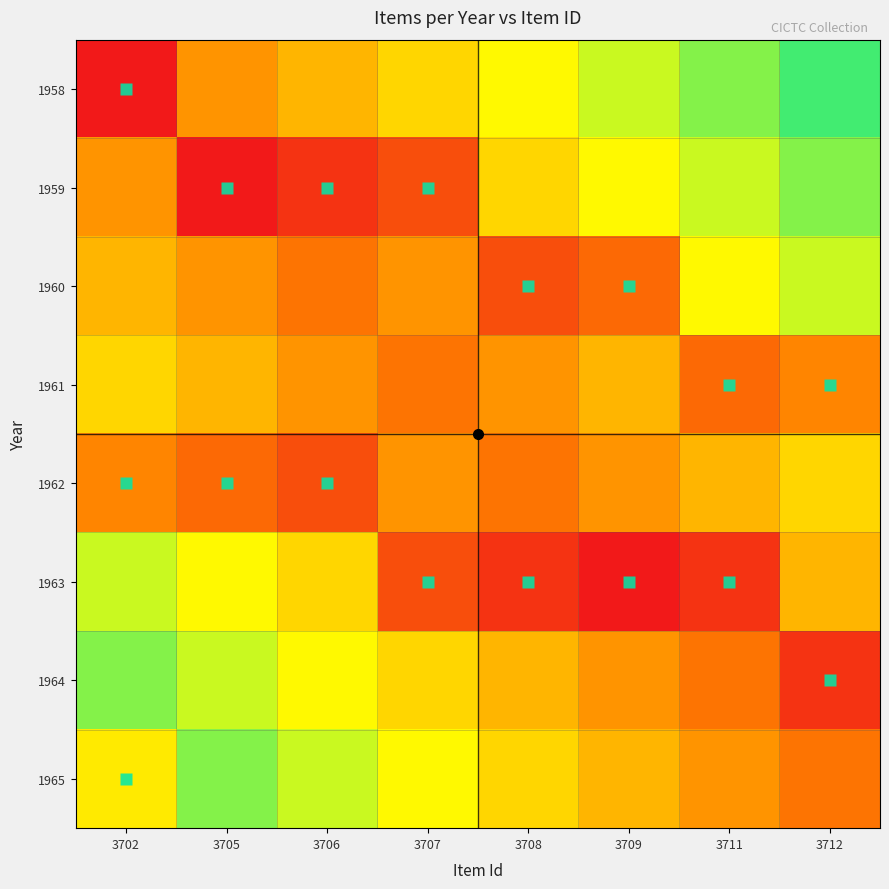

What is the total value across all series at 3706?

4.6